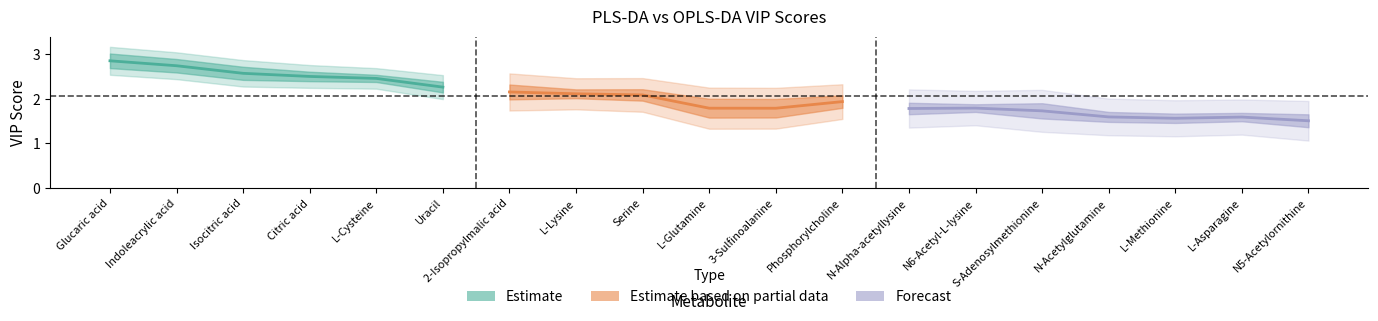

Rank the categories by OPLS_DA_VIP value from highest to lowest.

Glucaric acid, Indoleacrylic acid, Isocitric acid, Citric acid, L-Cysteine, Uracil, Serine, L-Lysine, 2-Isopropylmalic acid, Phosphorylcholine, S-Adenosylmethionine, N6-Acetyl-L-lysine, N-Alpha-acetyllysine, 3-Sulfinoalanine, L-Glutamine, L-Asparagine, N-Acetylglutamine, L-Methionine, N5-Acetylornithine